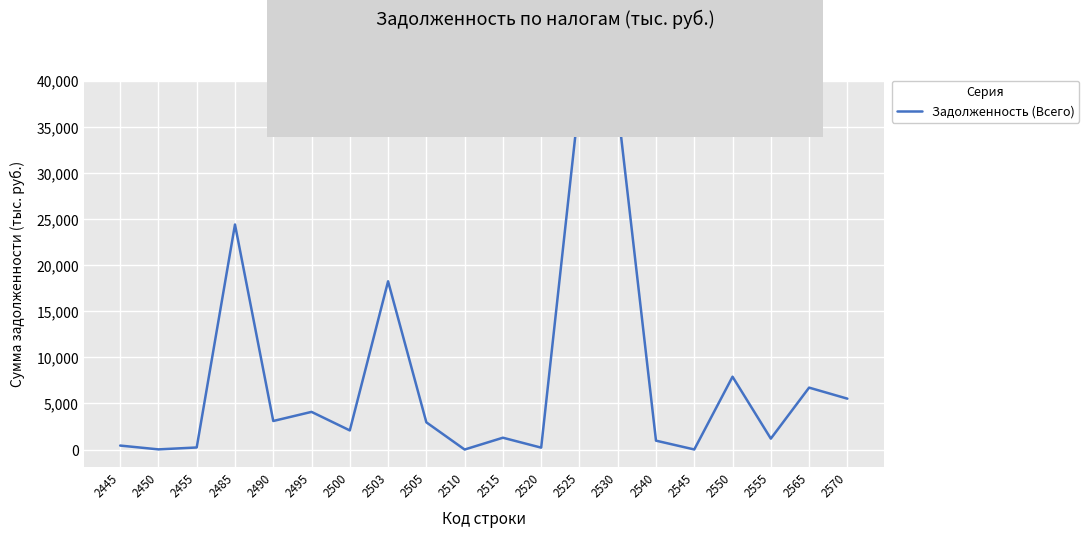

Approximately how many times larger is the value at 2505 compared to 2555?

2.5